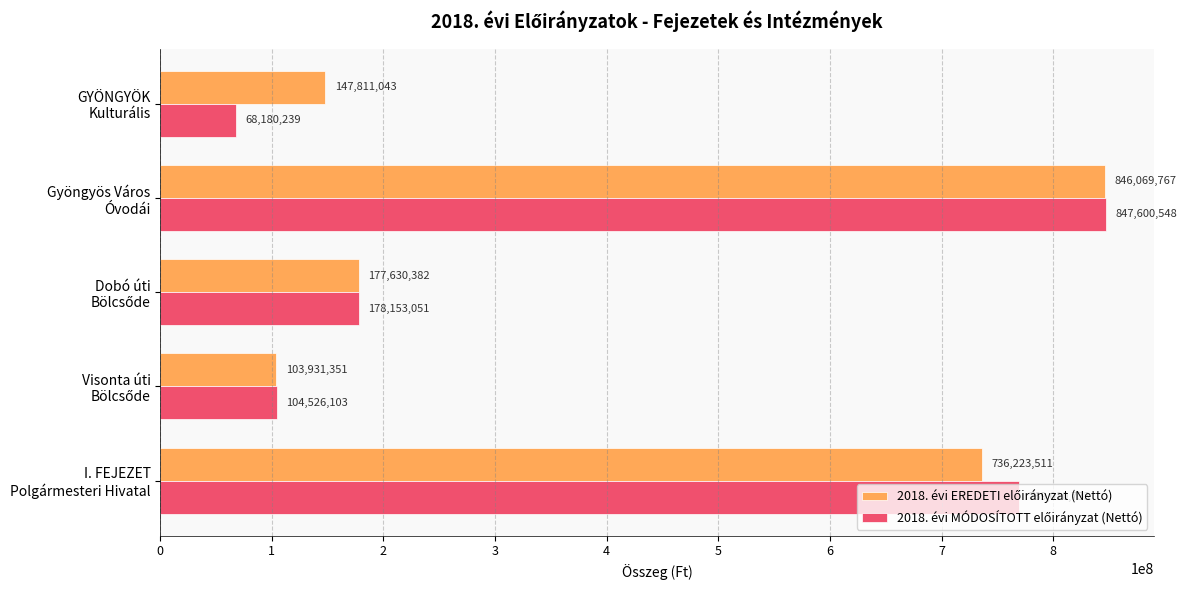

What is the smallest value displayed?

68180239